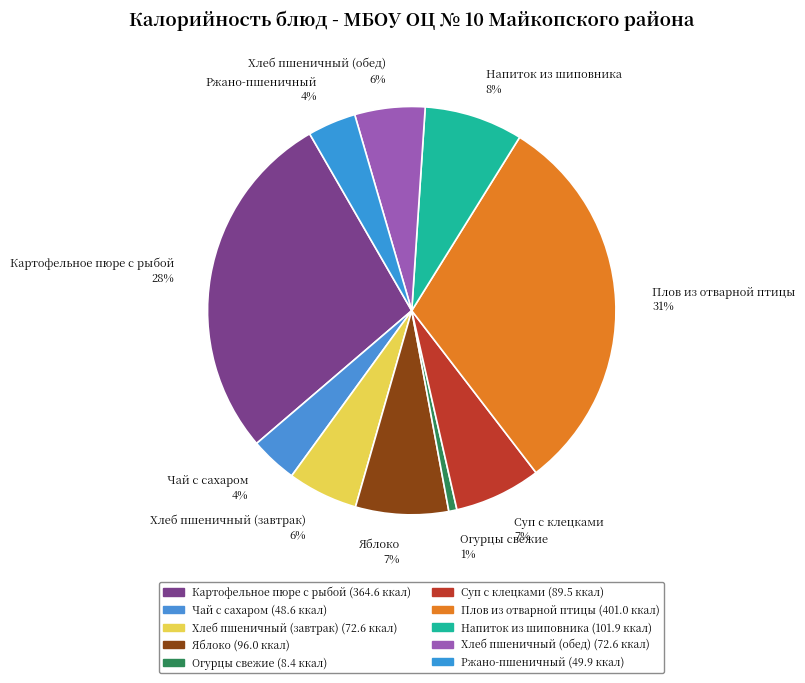

The Плов из отварной птицы slice represents 22% of the pie. True or false?

False